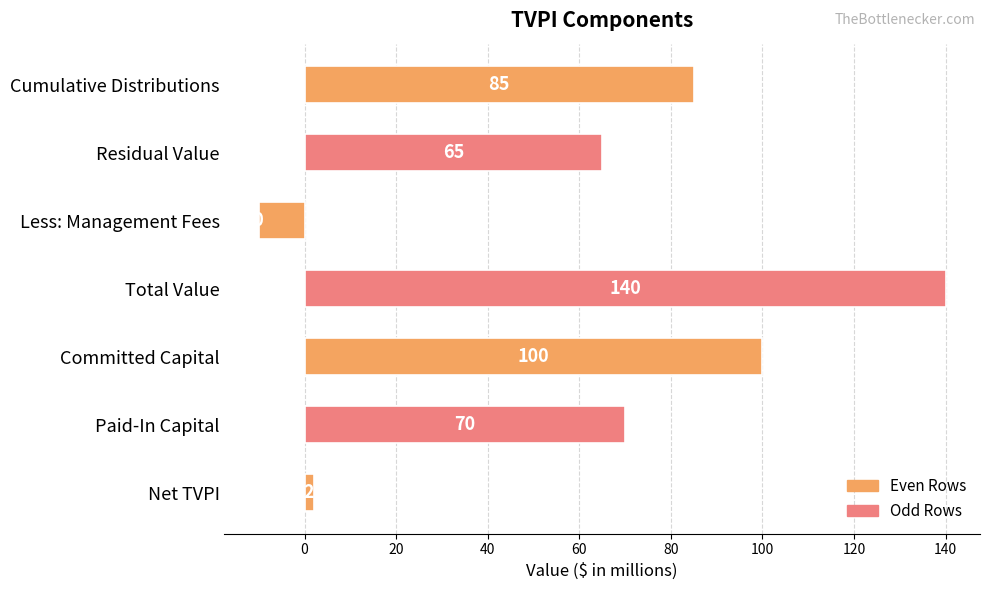

Are the bars grouped side by side (vs. stacked)?

No